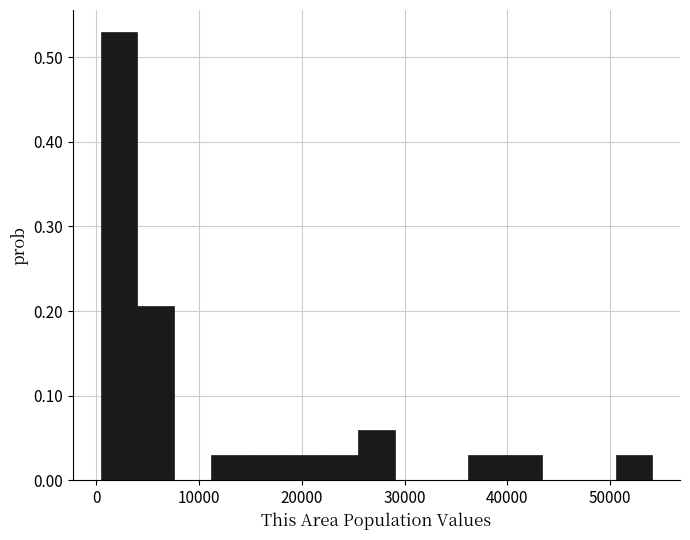

Around what value on the x-axis is the tallest bar? Give the approximate position of its centre, as read against the axis.

2000